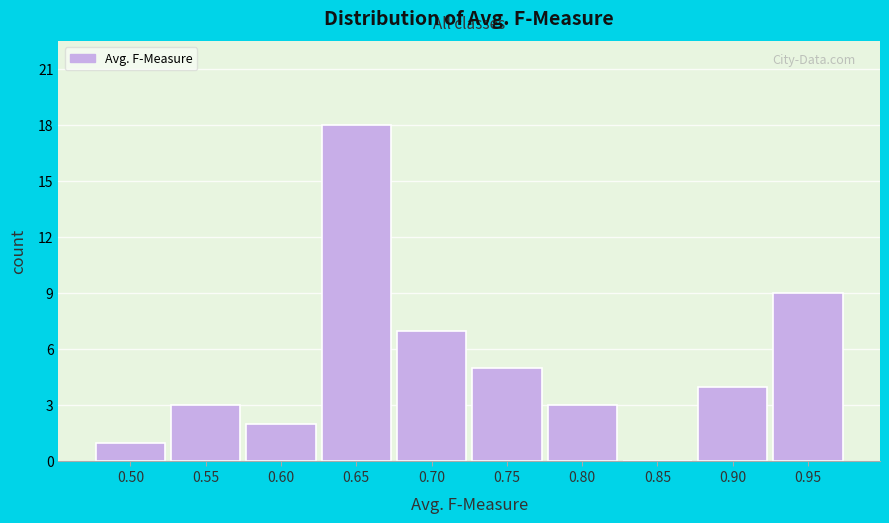

Reading left to right, extract all data points from this chart.

0.50=1	0.55=3	0.60=2	0.65=18	0.70=7	0.75=5	0.80=3	0.85=0	0.90=4	0.95=9